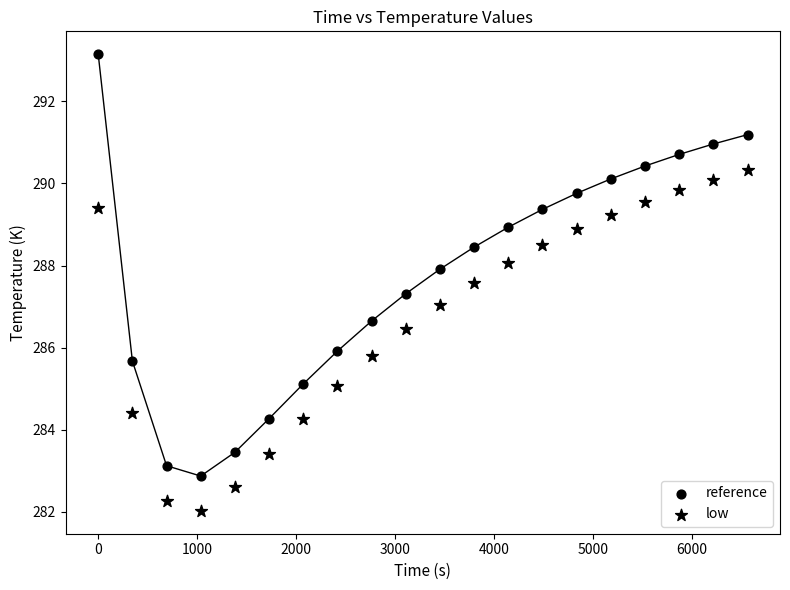

Count the number of points in this scatter plot.

40